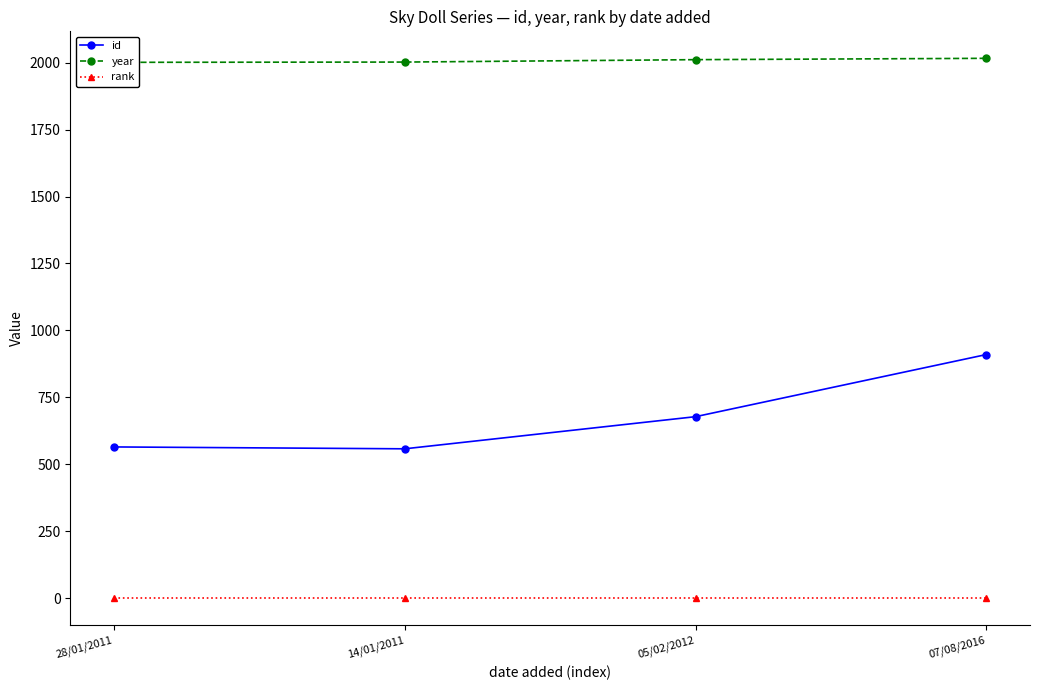

Does the chart display data point markers on the line(s)?

Yes